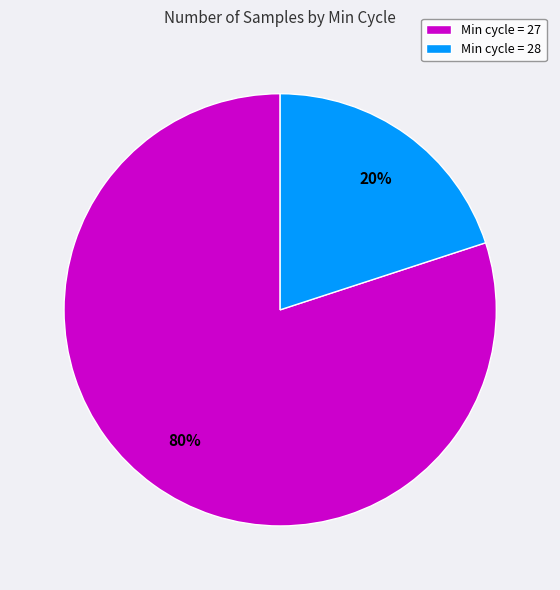

How many segments does this pie chart have?

2